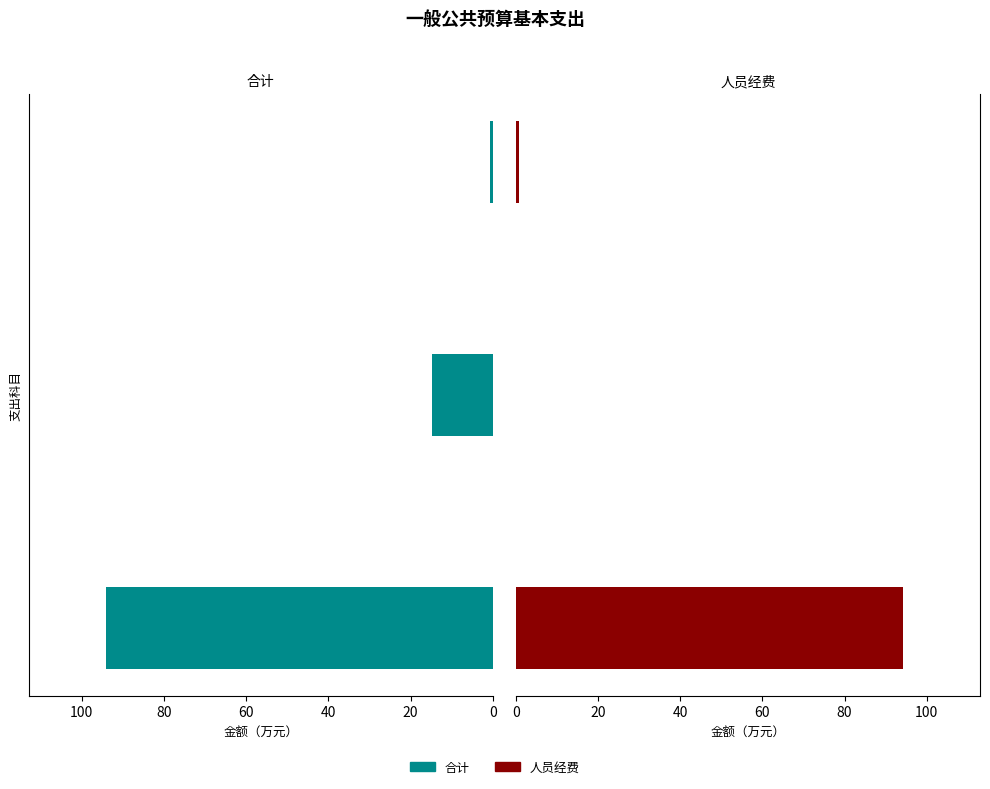

Which series changed the most between 0 and 20?

人员经费